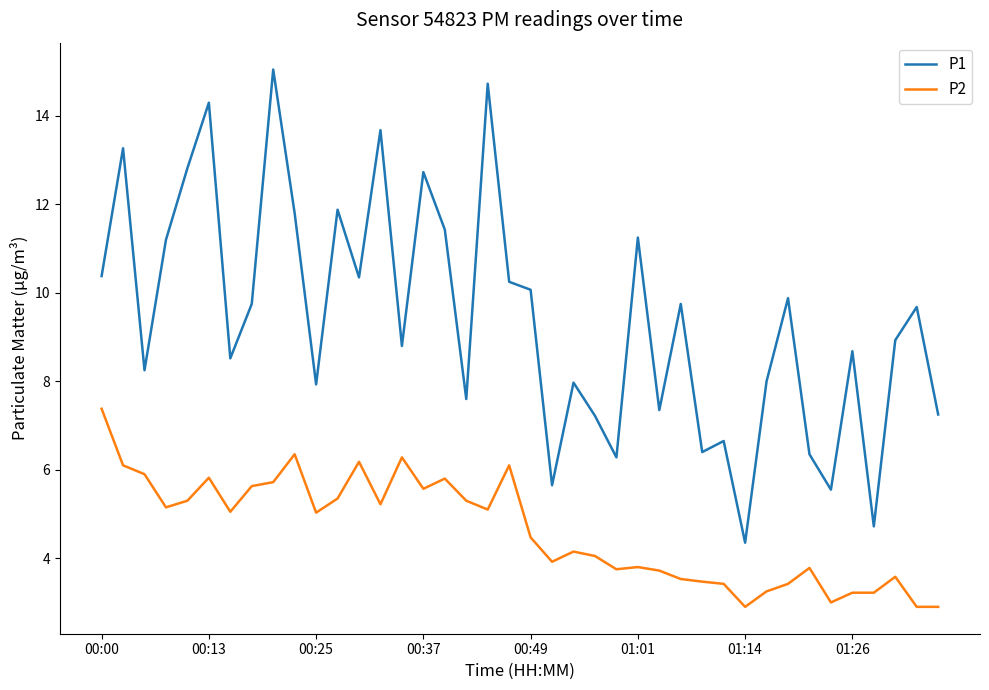

Count the number of data series in this chart.

2